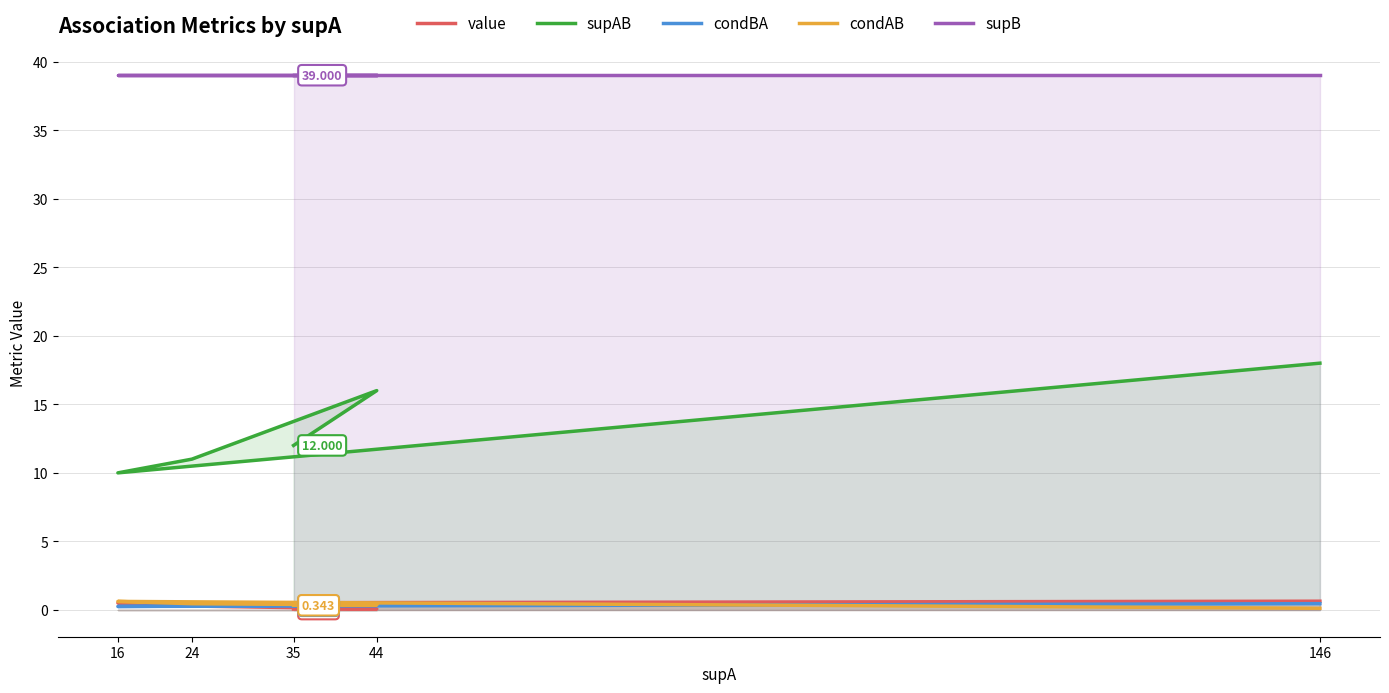

Does the chart display data point markers on the line(s)?

No